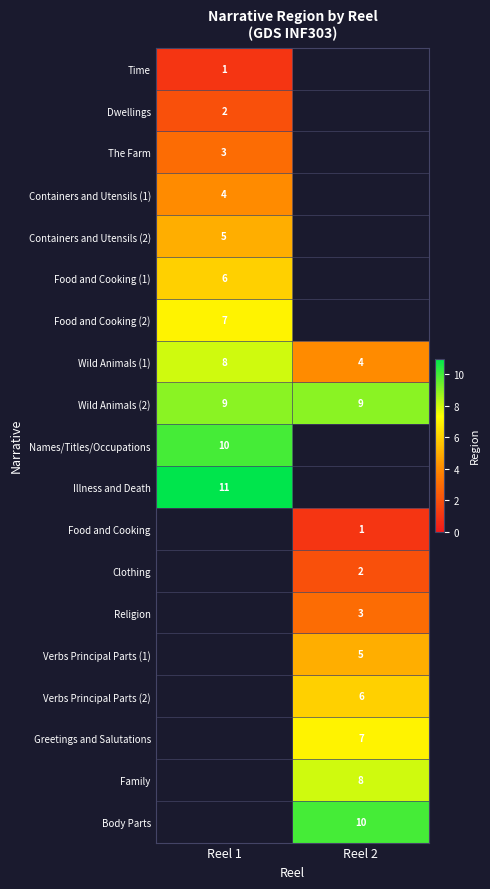

List the labels in order of Wild Animals (1) value, largest first.

Reel 1, Reel 2